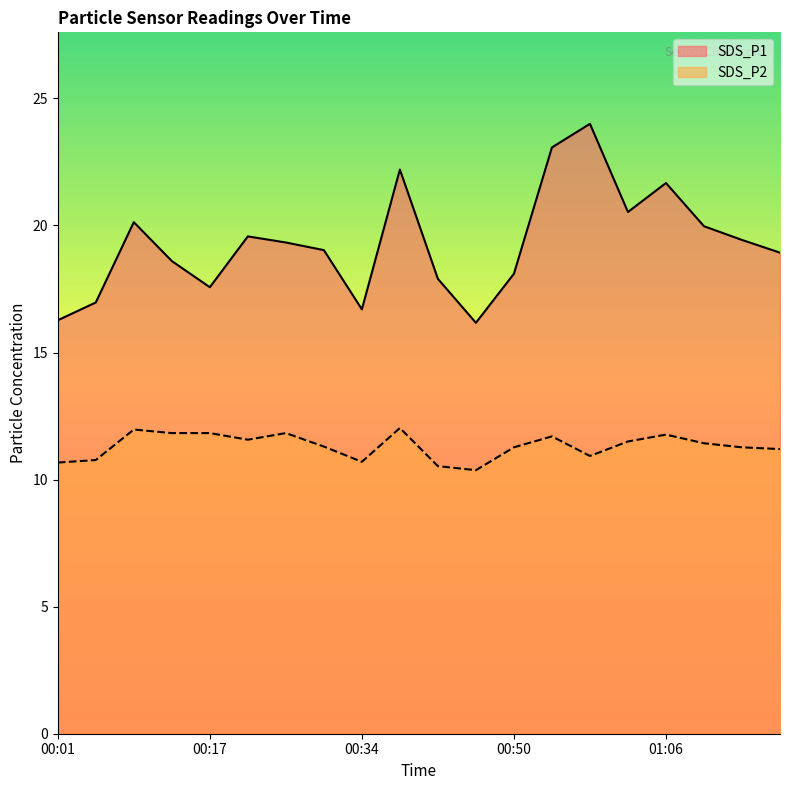

What is the maximum value for SDS_P2?

12.0